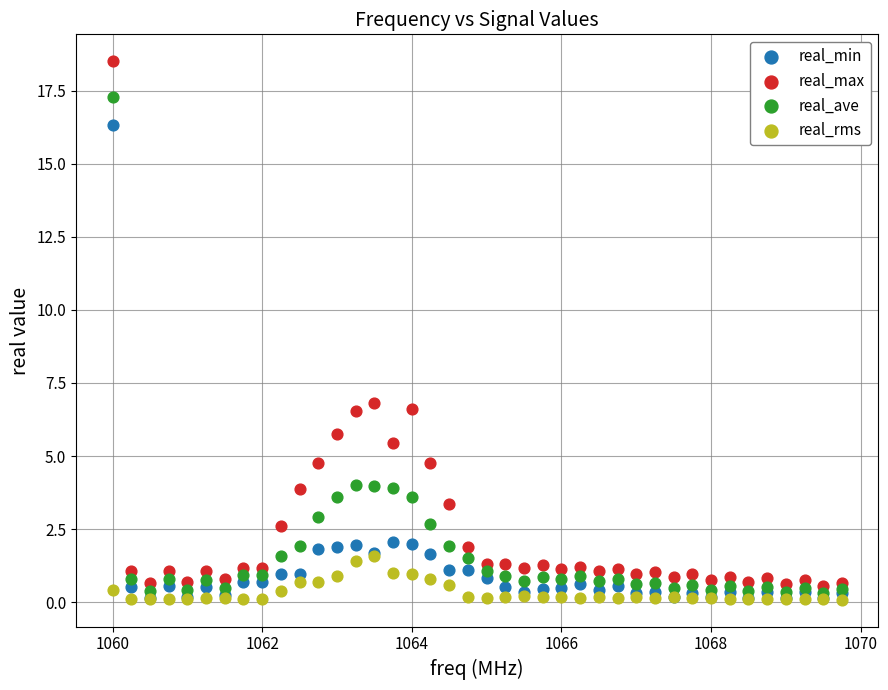

Which series has the largest Y range (max minus min)?

real_max